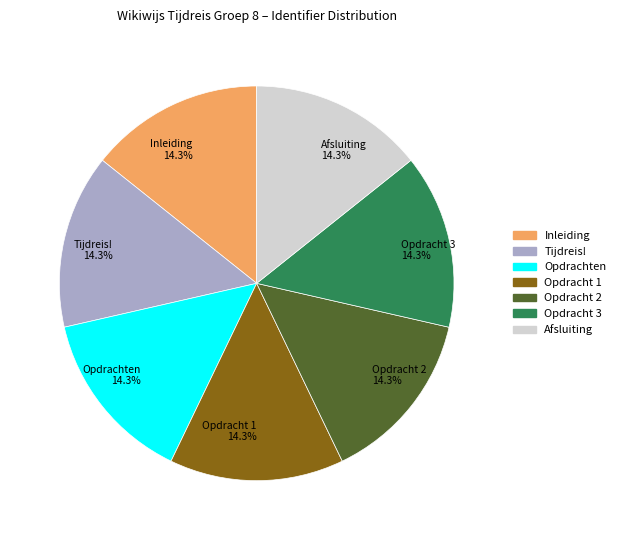

Is there any slice that represents more than half of the pie?

No